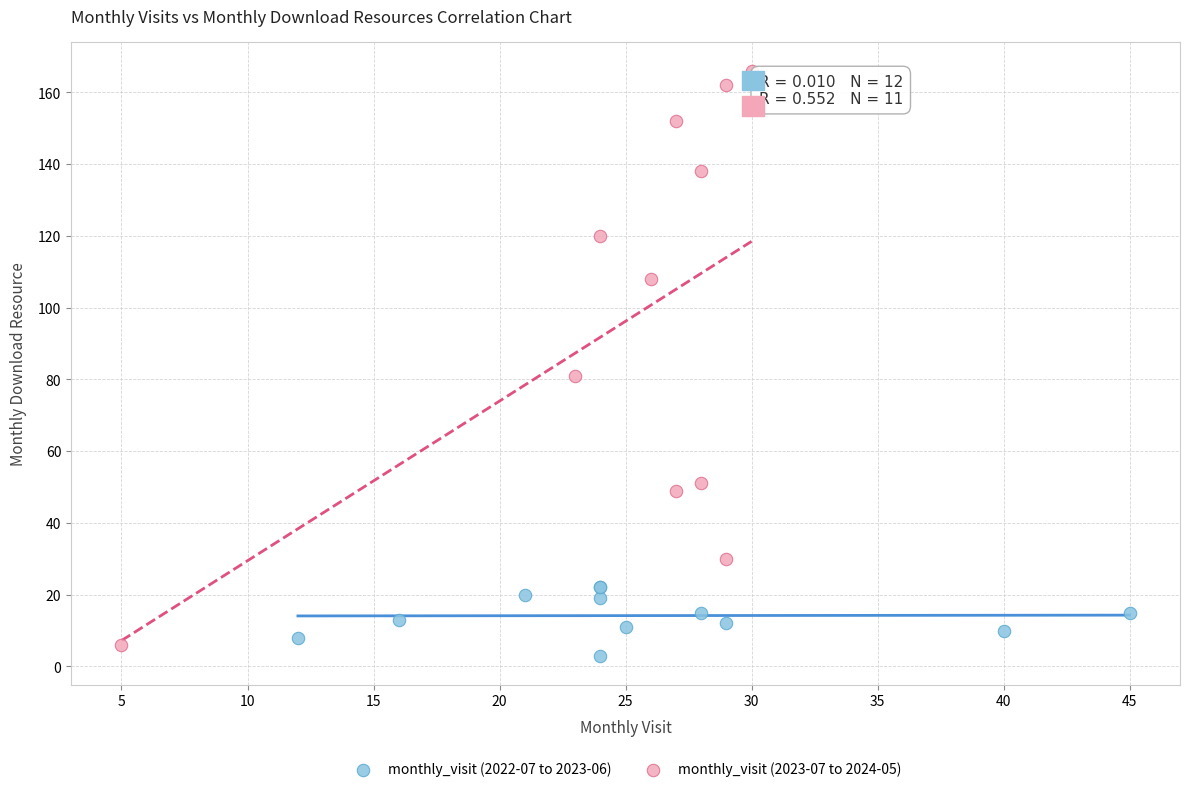

Which series contains the highest Y value?

monthly_visit (2023-07 to 2024-05)